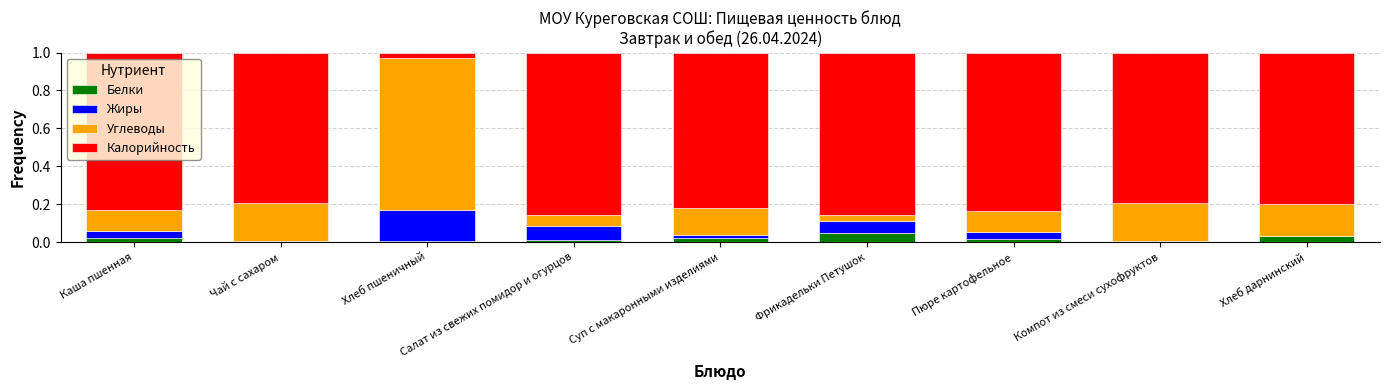

Are the bars horizontal?

No